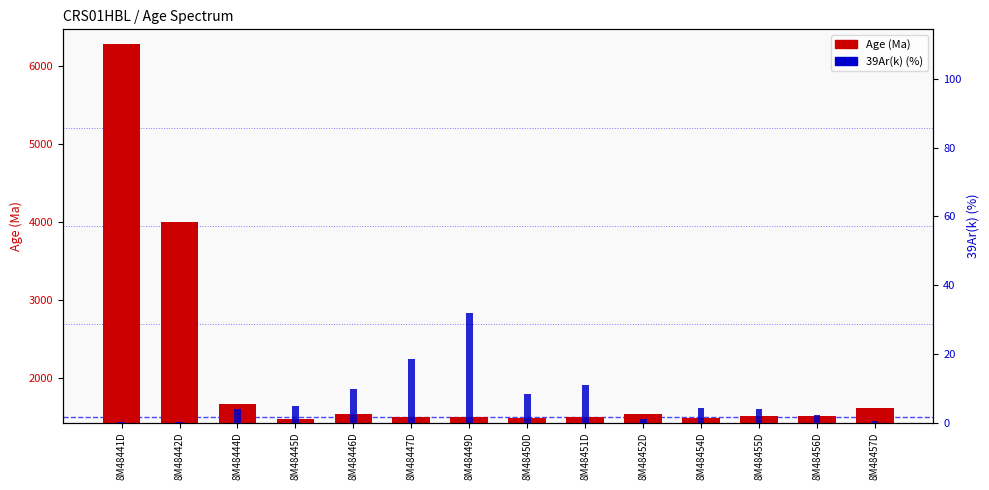

Between 8M48447D and 8M48456D, which series saw the biggest shift?

39Ar(k) (%)